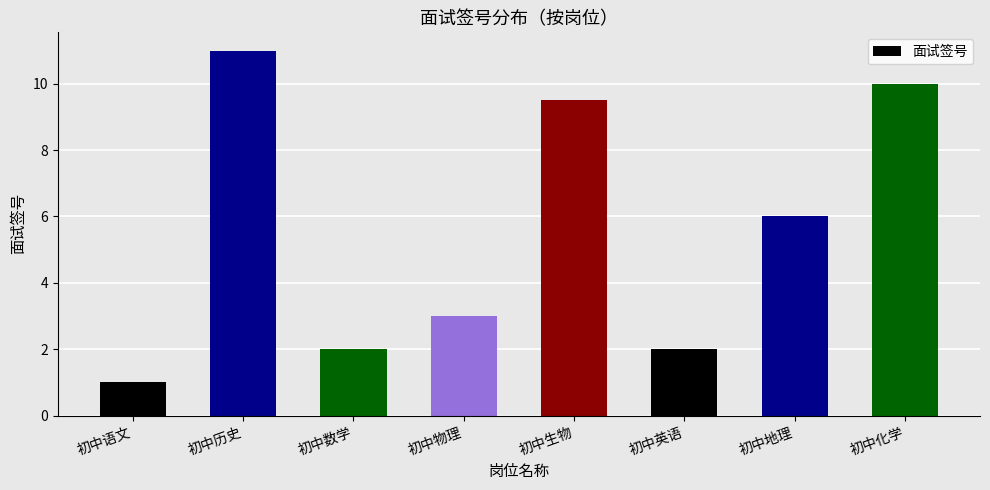

Reading left to right, list all the values displayed in this chart.

初中语文=1.0	初中历史=11.0	初中数学=2.0	初中物理=3.0	初中生物=9.5	初中英语=2.0	初中地理=6.0	初中化学=10.0